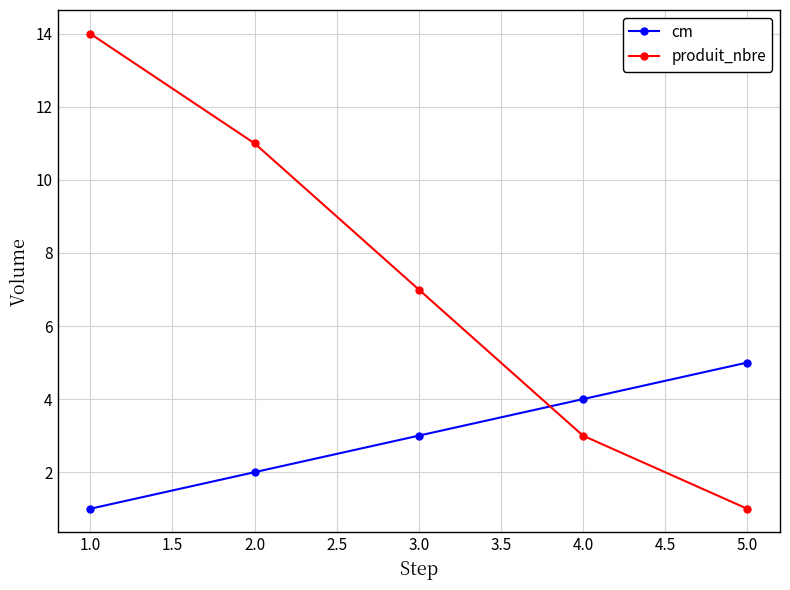

True or false: produit_nbre has more than 1 points higher than both neighbors.

False